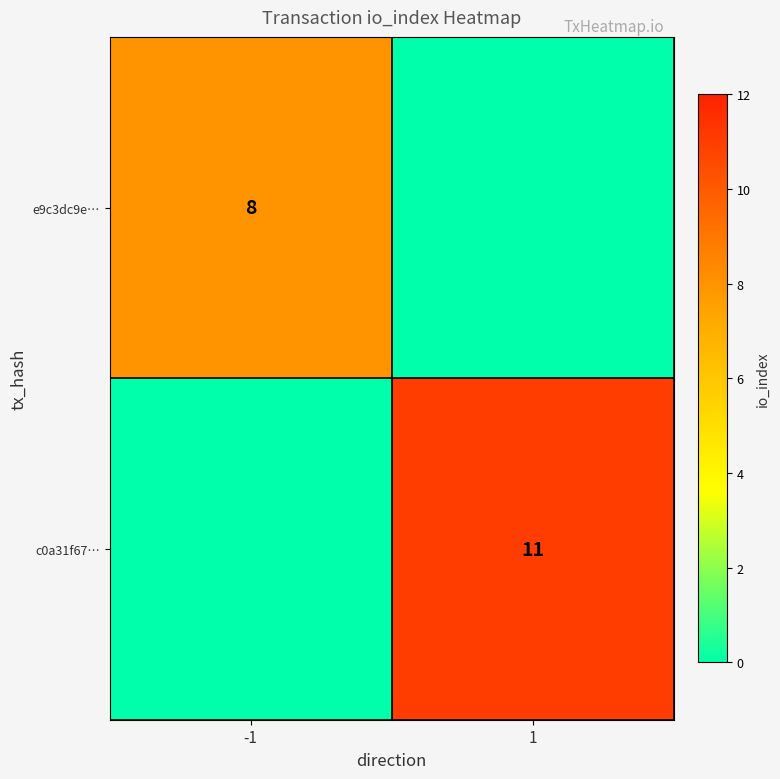

Which has a higher value, 1 or -1?

-1